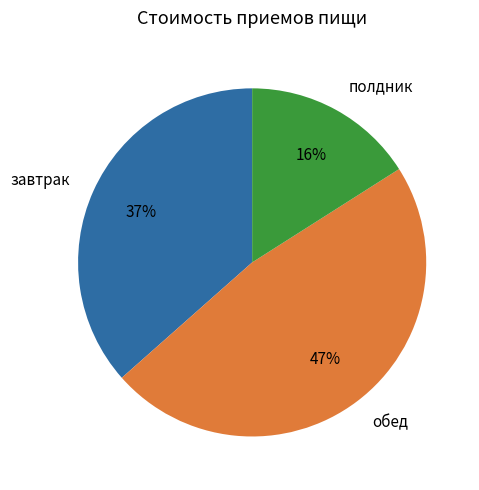

Which category has the biggest portion of the pie?

обед